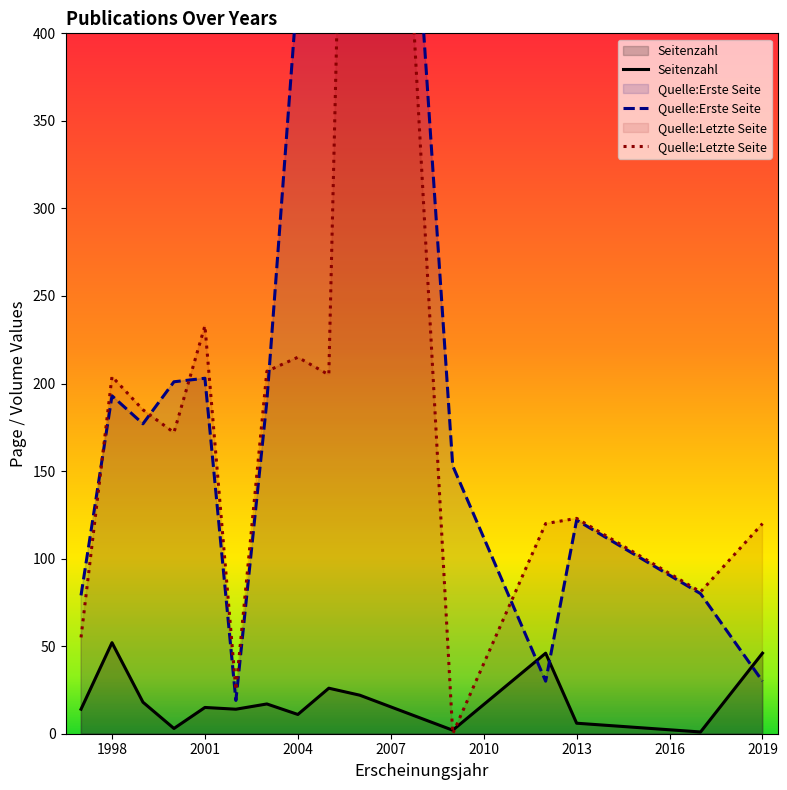

True or false: Quelle:Letzte Seite has a value of 79 at 1998.

False